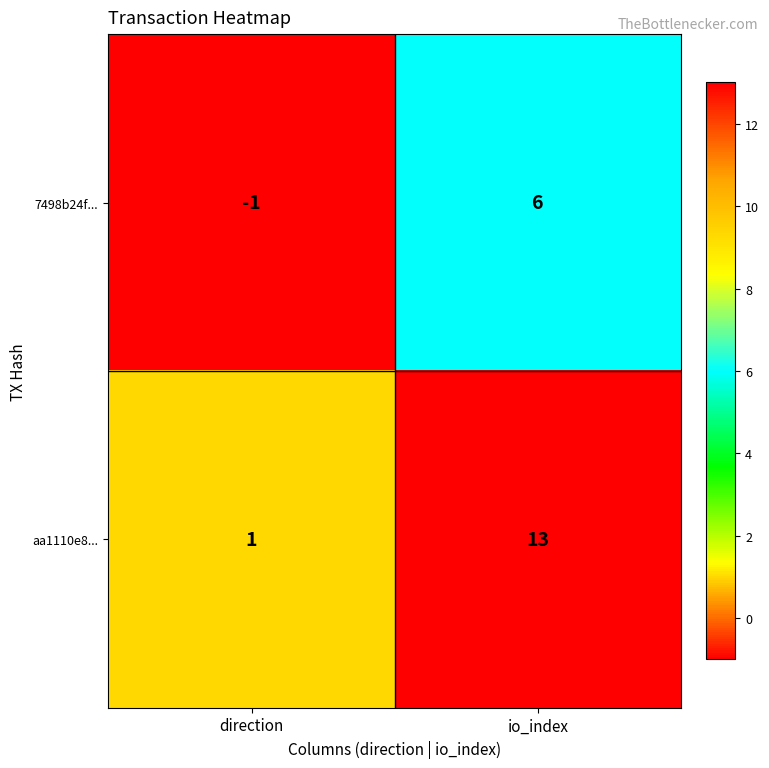

What is the difference between the highest and lowest values at direction?

2